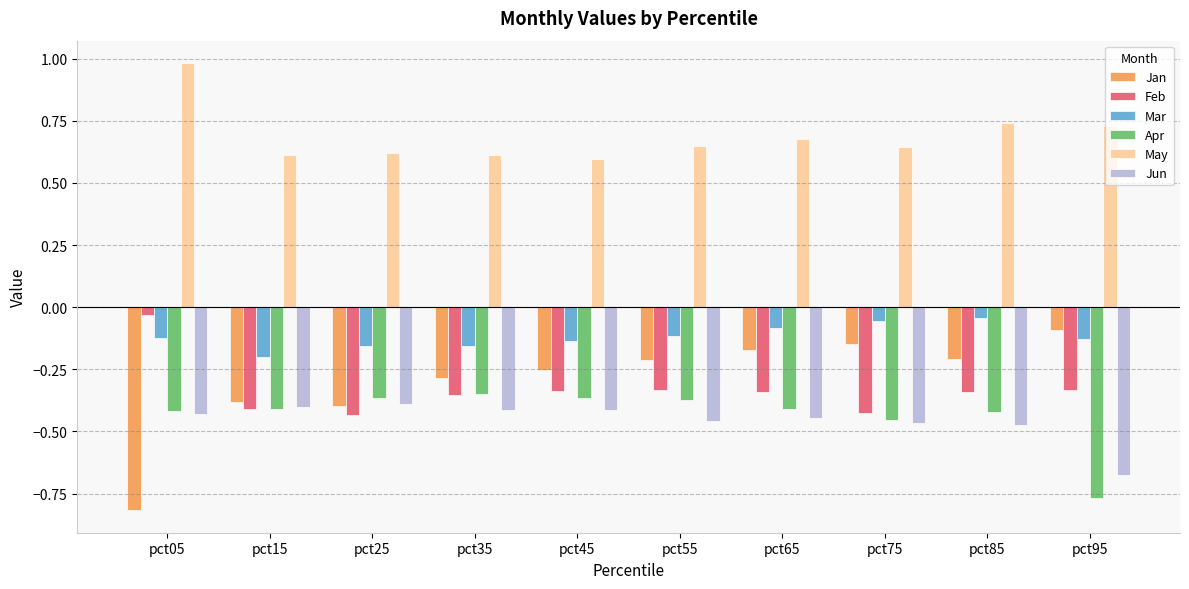

How many bars are there in each group?

6